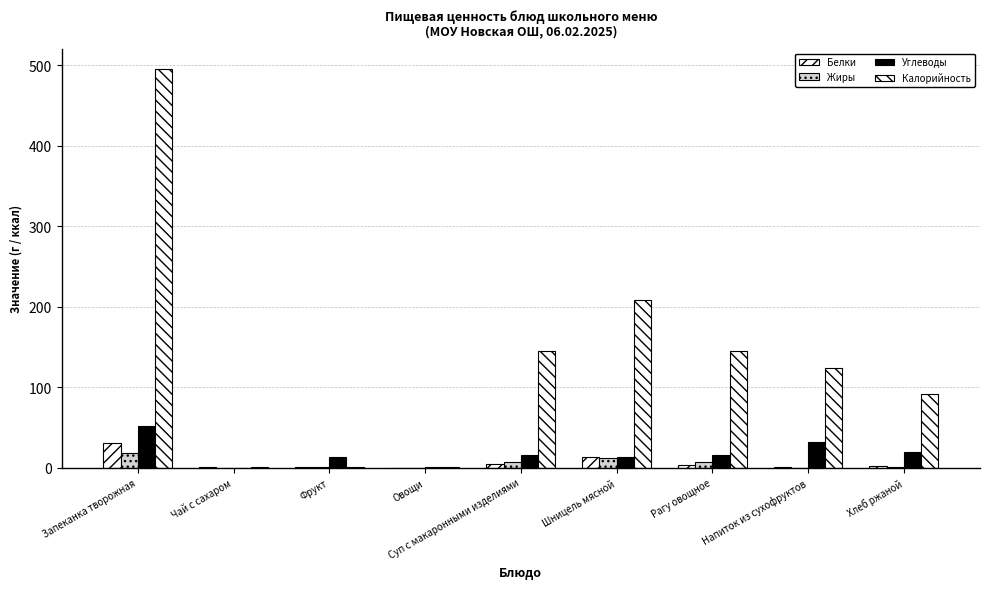

The Белки series shows 0.0 at Овощи. True or false?

False